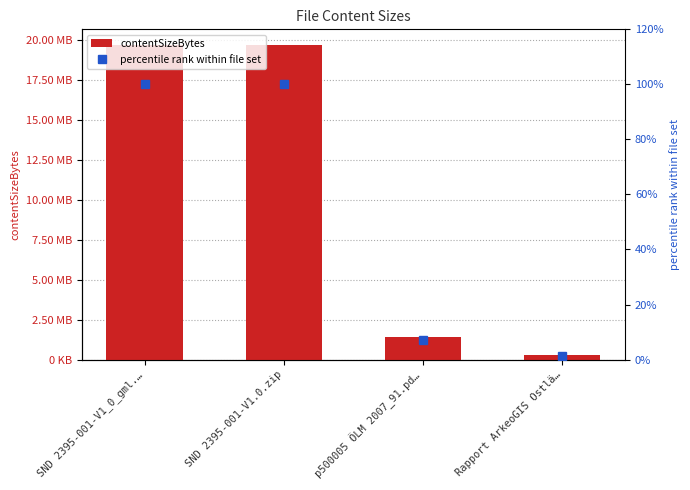

What is the label of the 1st bar from the left?

SND 2395-001-V1_0_gml.…